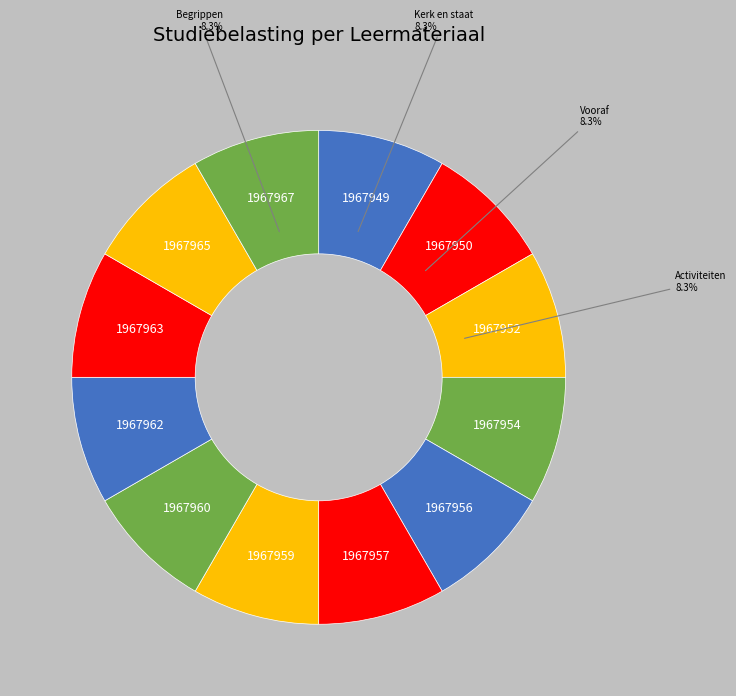

To the nearest percent, what is the average slice percentage?

8%